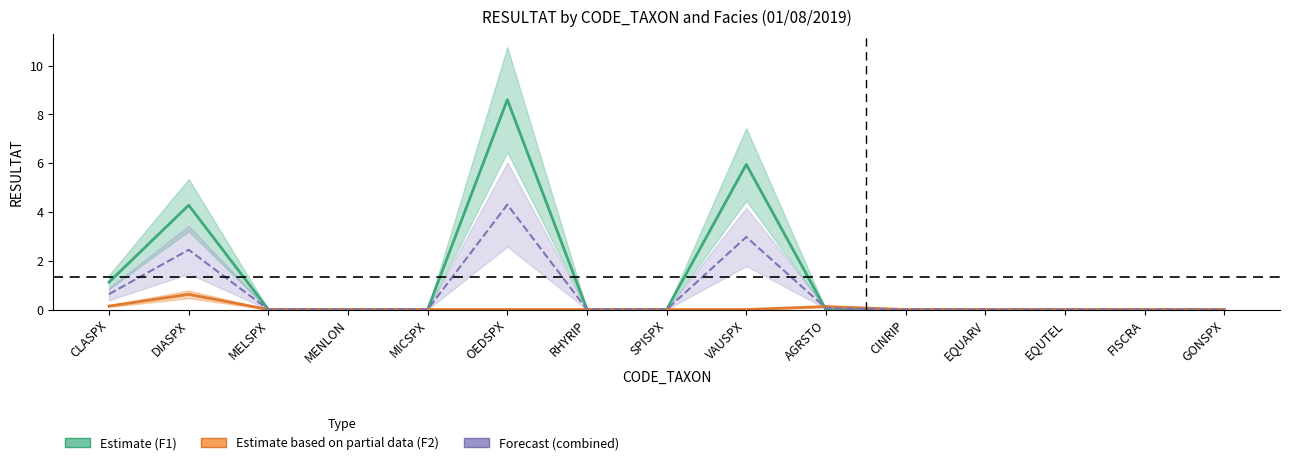

The Estimate based on partial data (F2) series shows 0.0 at MENLON. True or false?

True